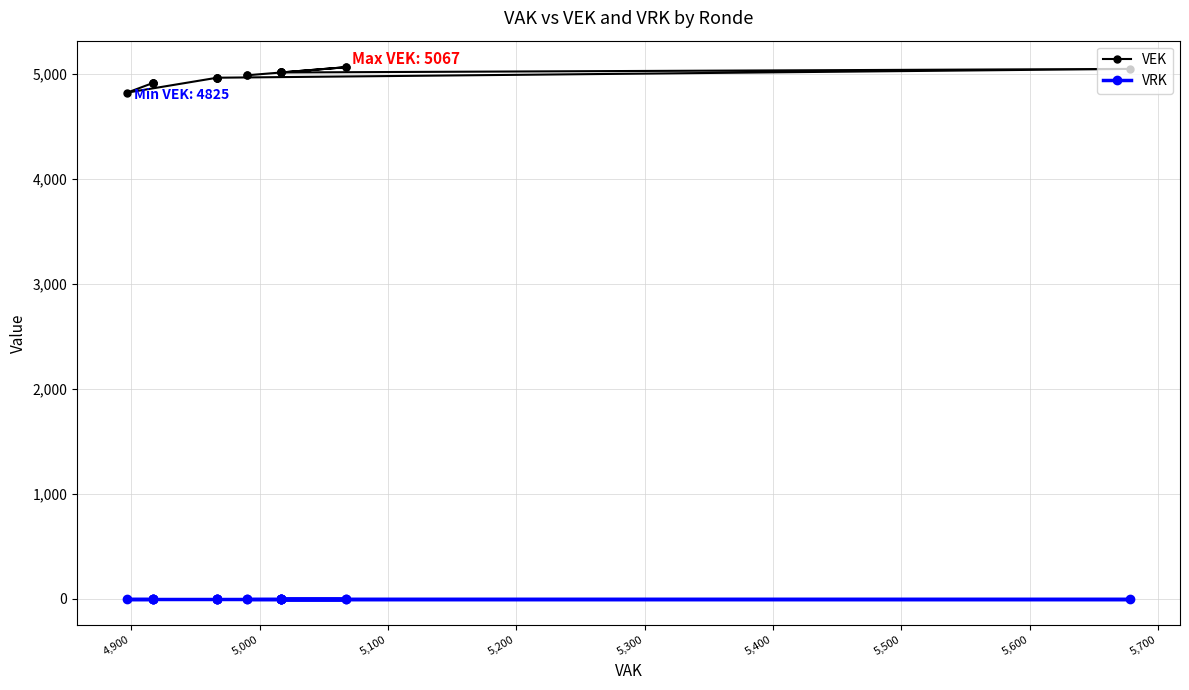

Reading left to right, list all the values displayed in this chart.

VEK: 4990	4990	5067	5067	5017	5017	5017	5017	5017	5017	5051	4967	4967	4967	4967	4825	4917	4917	4917	4917
VRK: 0	0	0	0	0	0	0	0	0	0	0	0	0	0	0	0	0	0	0	0